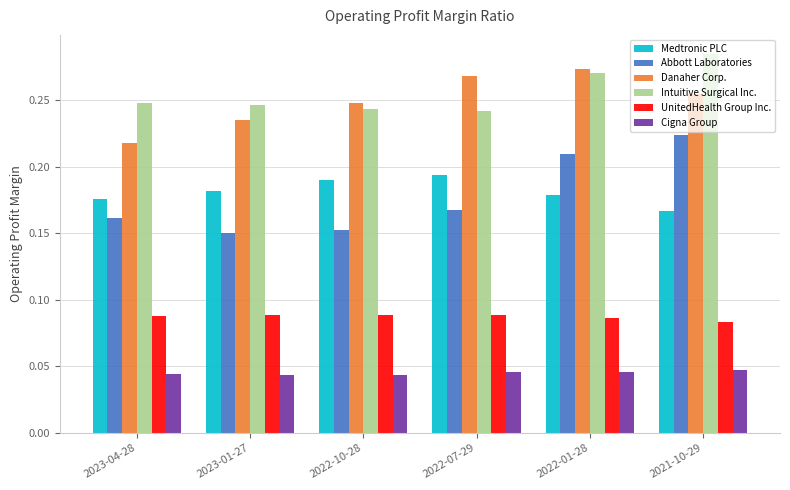

Which category has the lowest value in the Danaher Corp. series?

2023-04-28